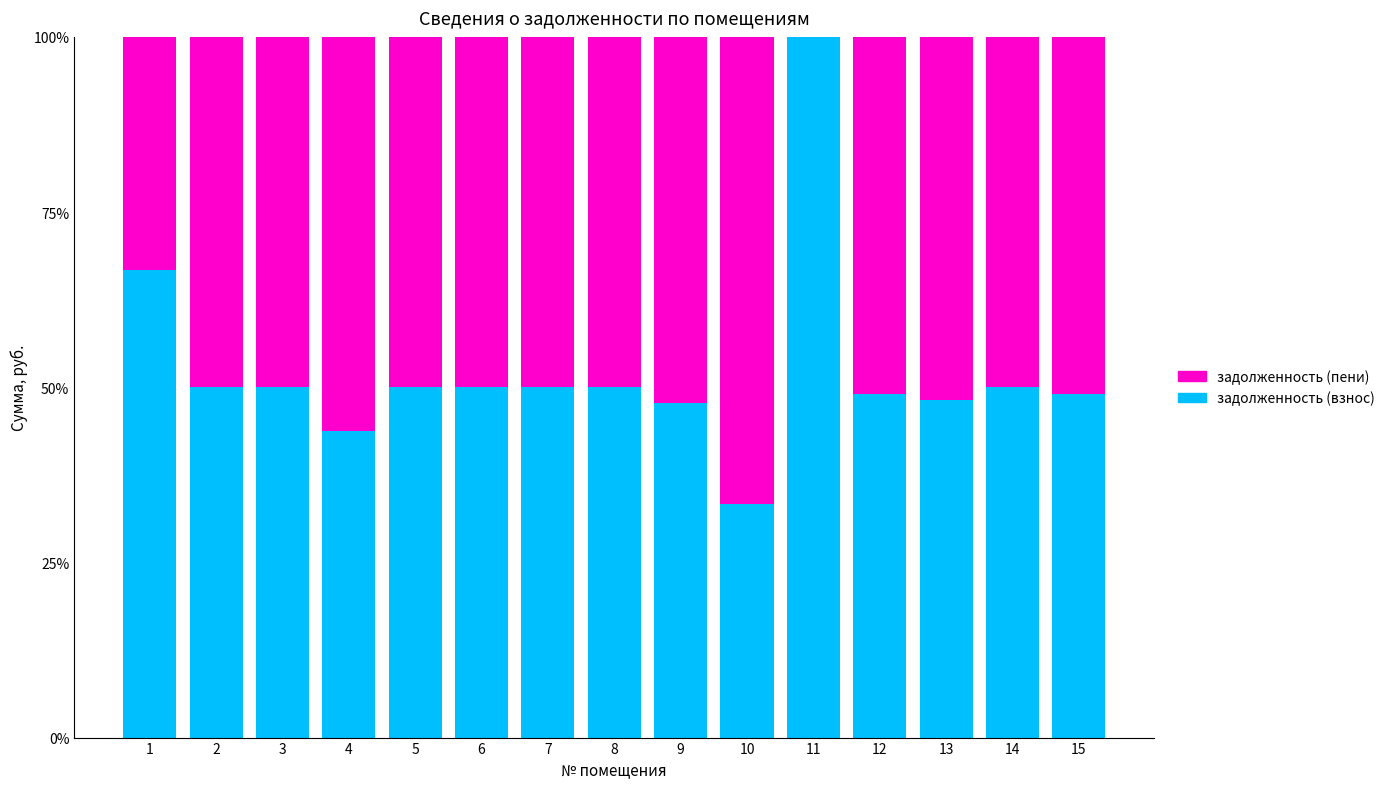

What are all the series names shown in the legend?

задолженность (пени), задолженность (взнос)